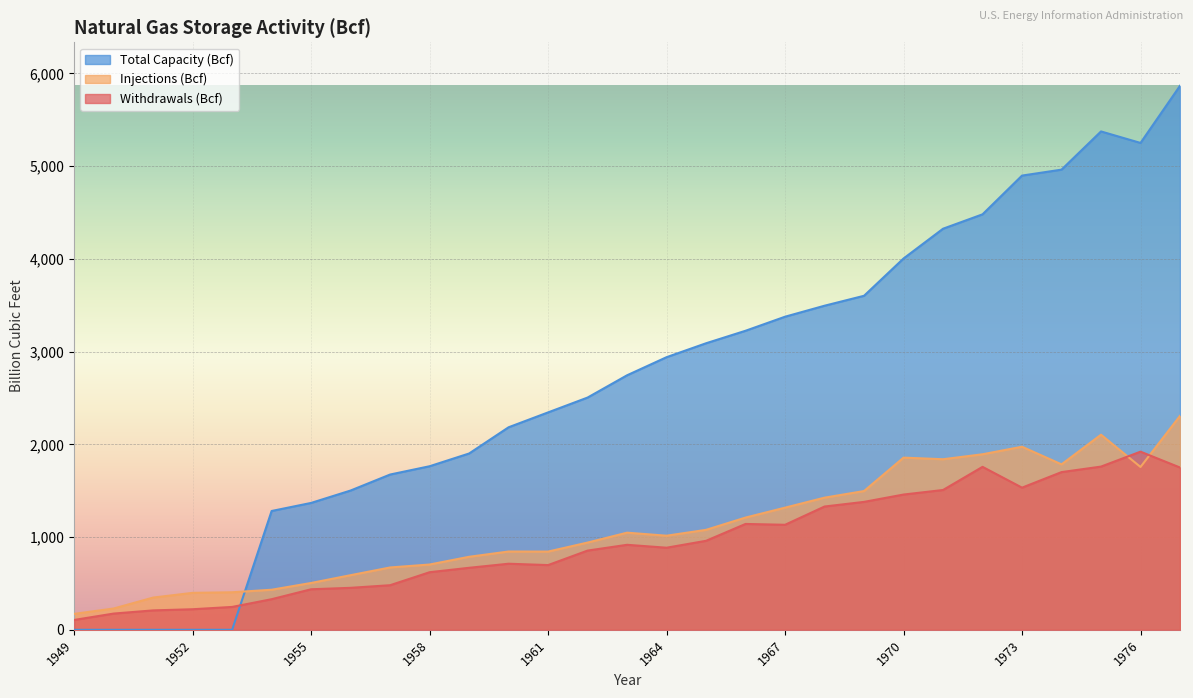

List the series in order of their peak value, lowest first.

Withdrawals (Bcf), Injections (Bcf), Total Capacity (Bcf)